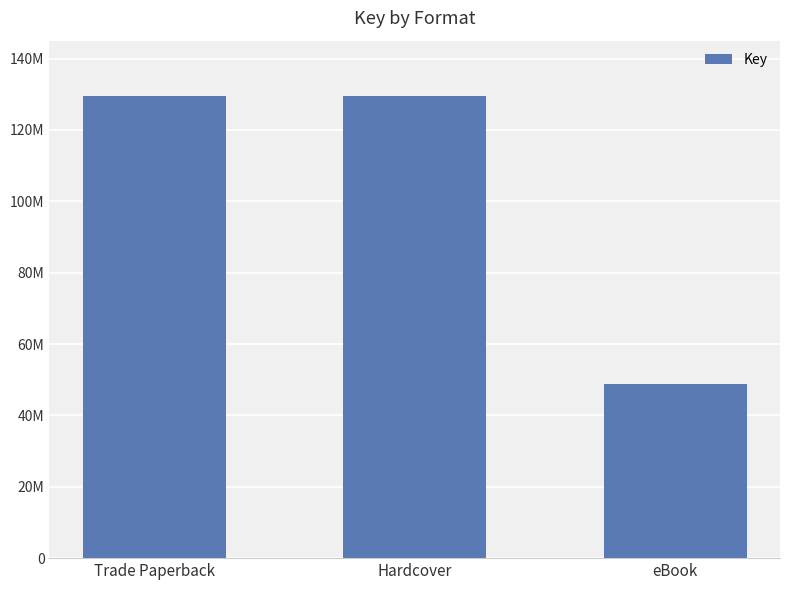

Which category has the lowest value across all series?

eBook